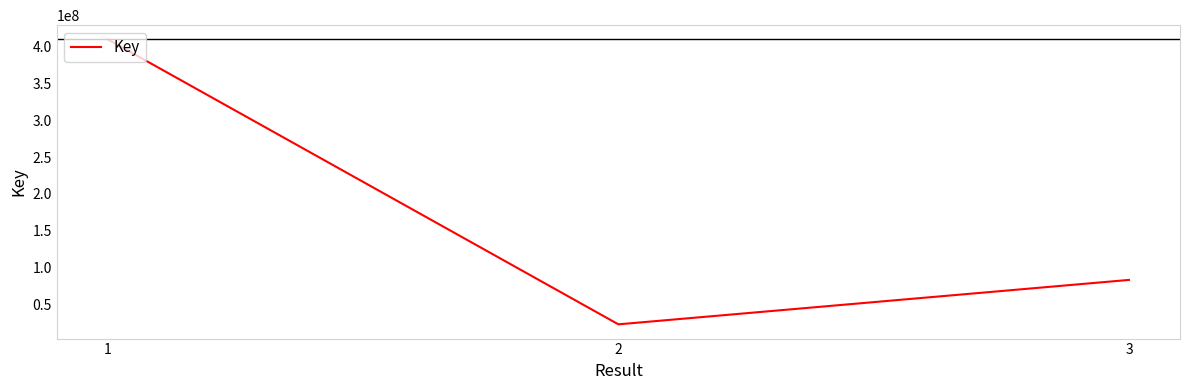

List the labels in order of value, largest first.

1, 3, 2